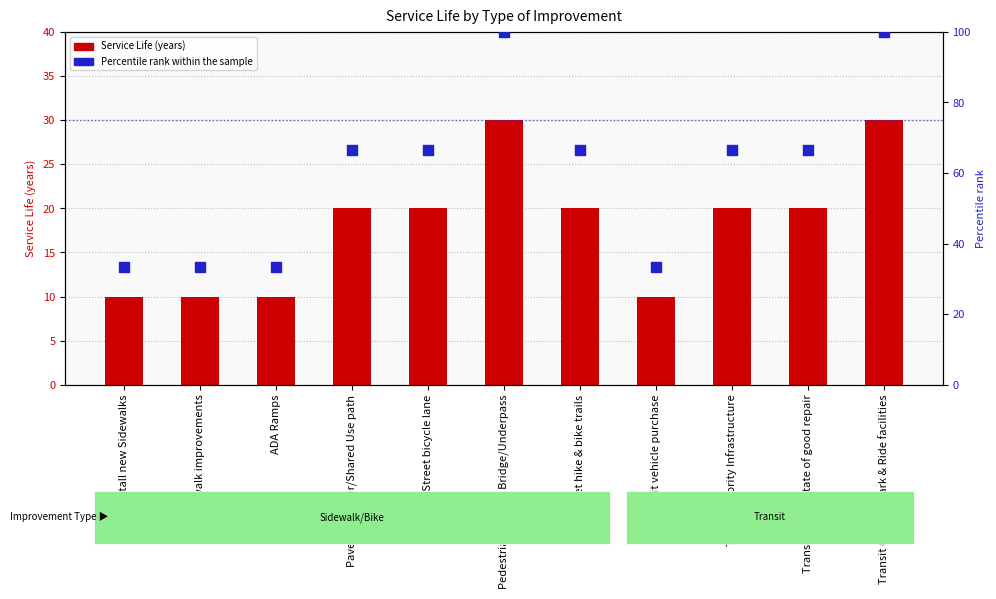

What are all the series names shown in the legend?

Service Life (years), Percentile rank within the sample